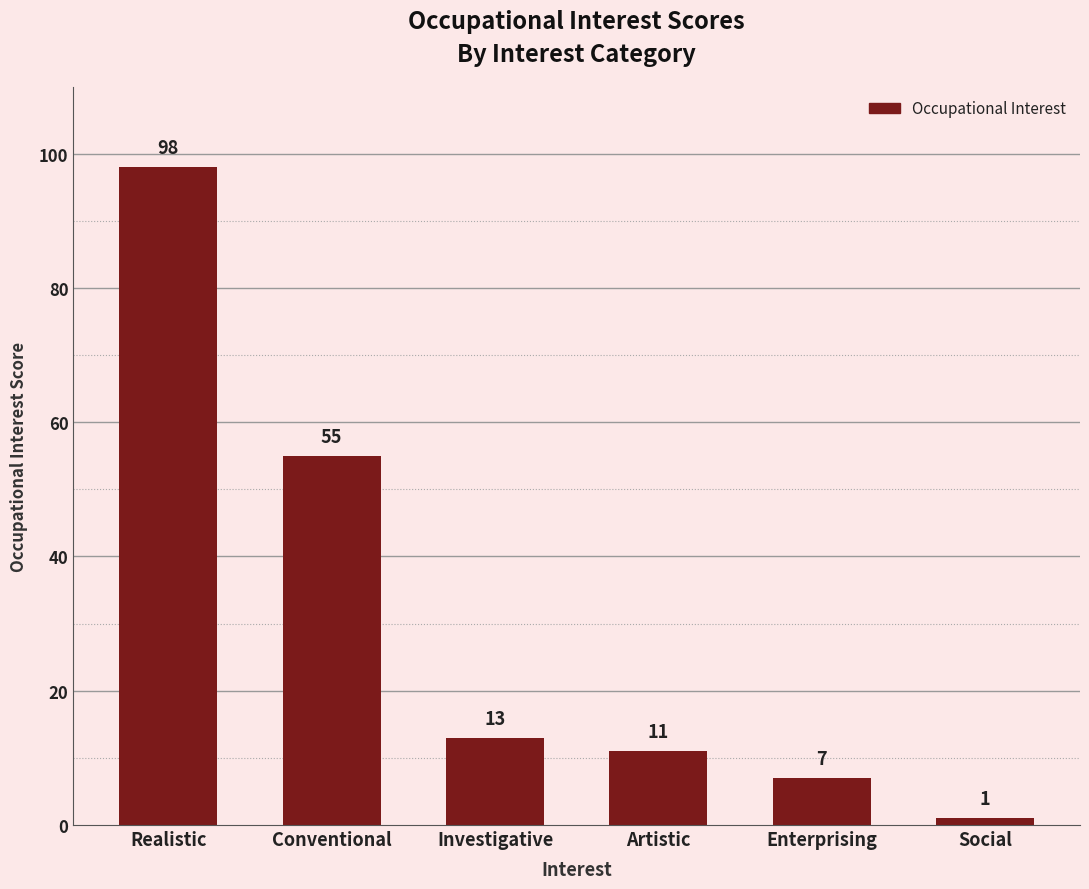

What is the difference between the values at Realistic and Investigative?

85